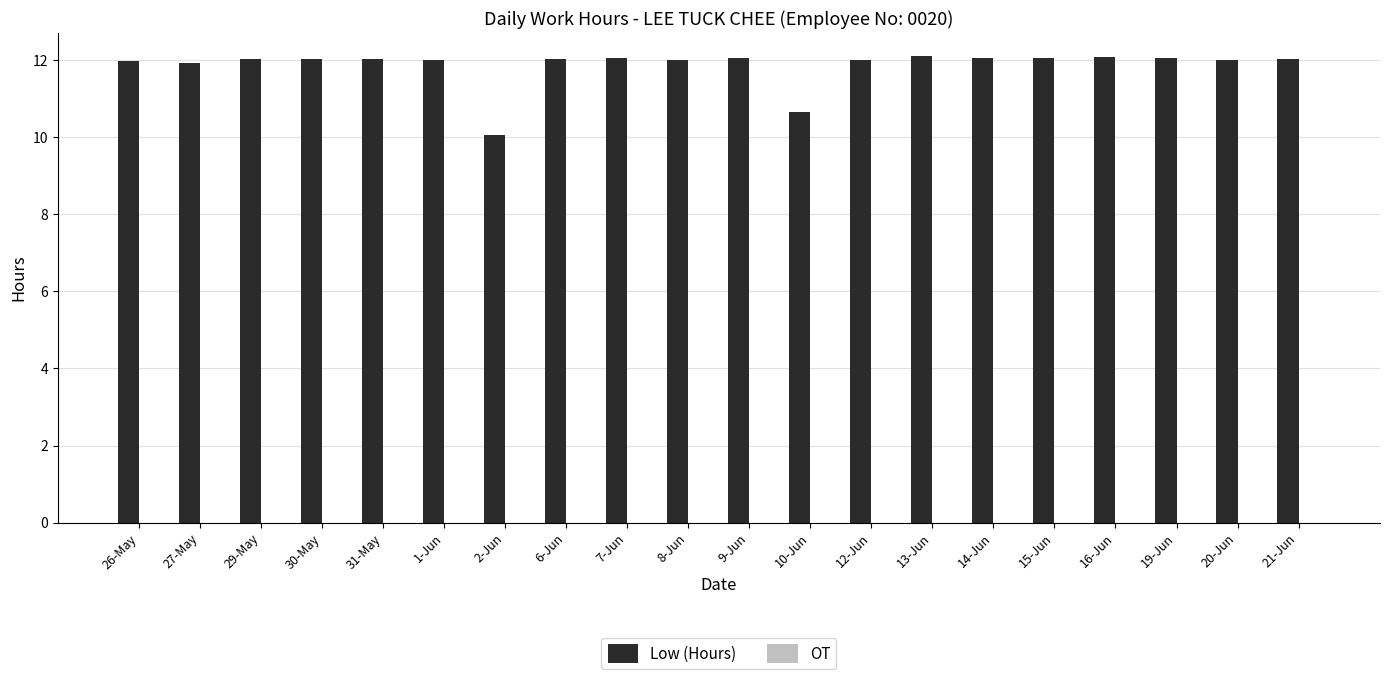

What is the sum of all values?

237.2